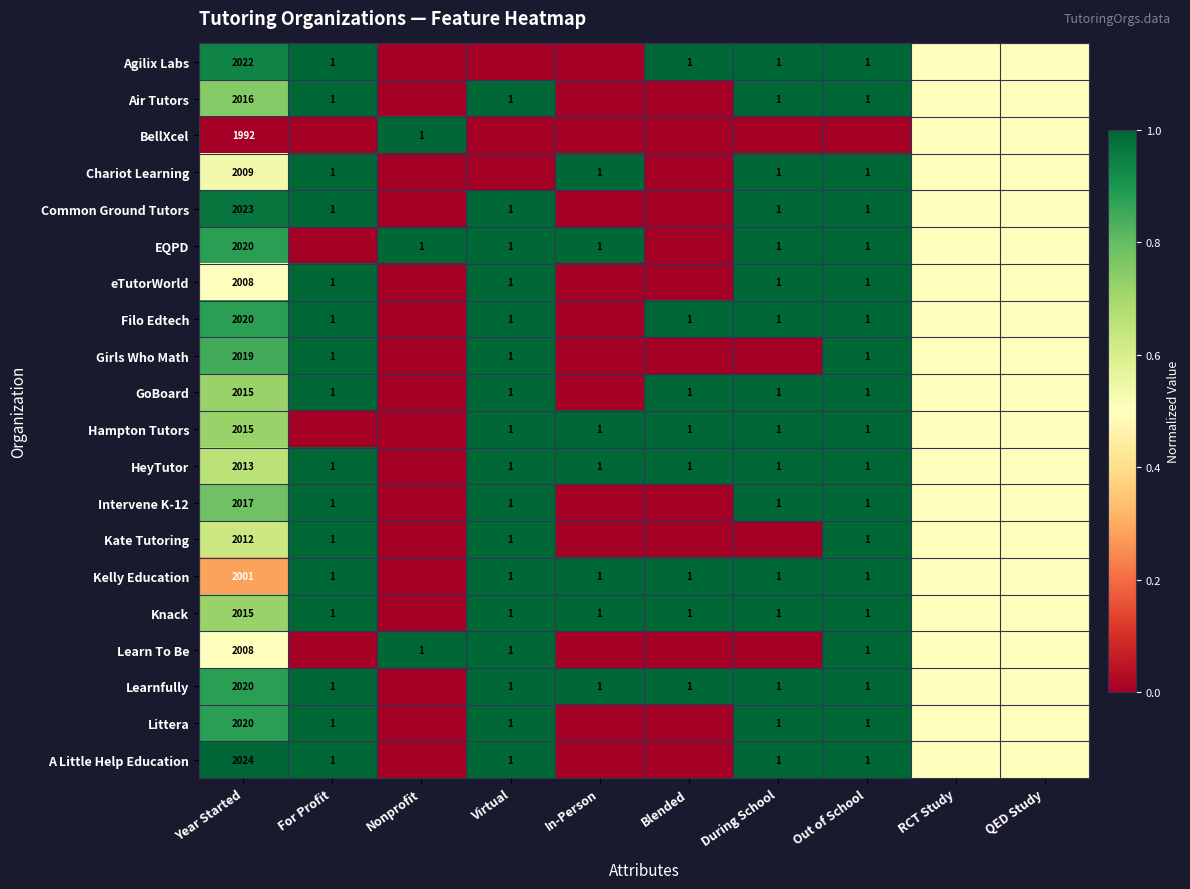

What is the sum of the eTutorWorld values at Year Started and During School?

2009.0